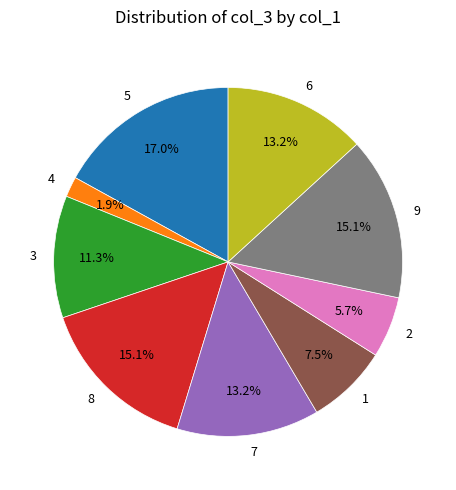

Combined, what portion of the pie is 2 and 6?

18.9%